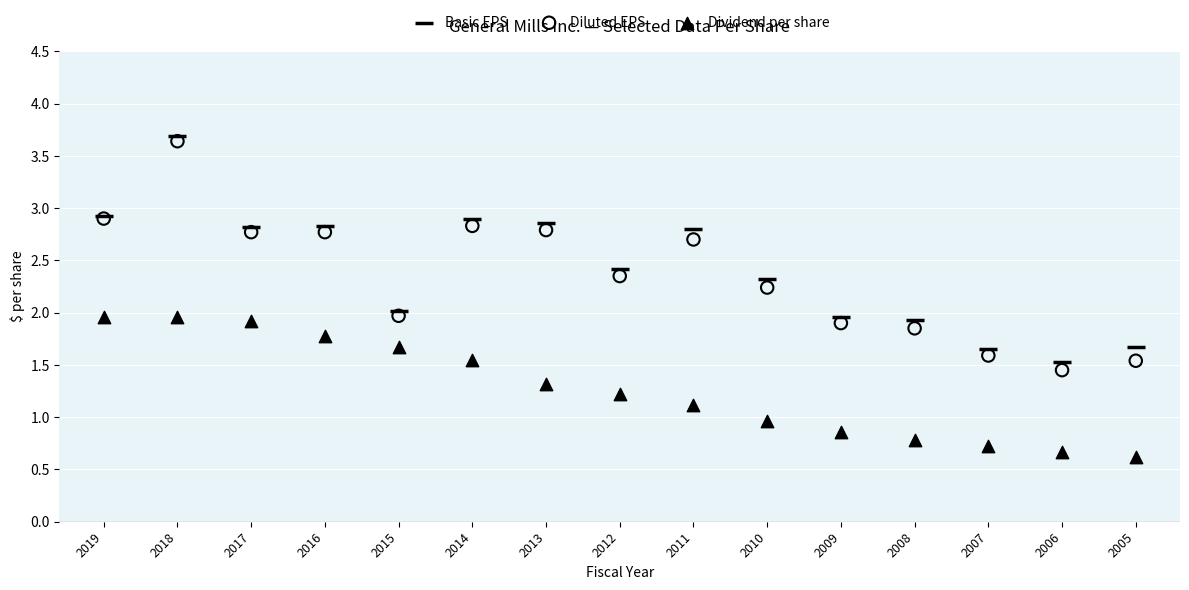

Which series reaches the maximum Y coordinate?

Basic EPS